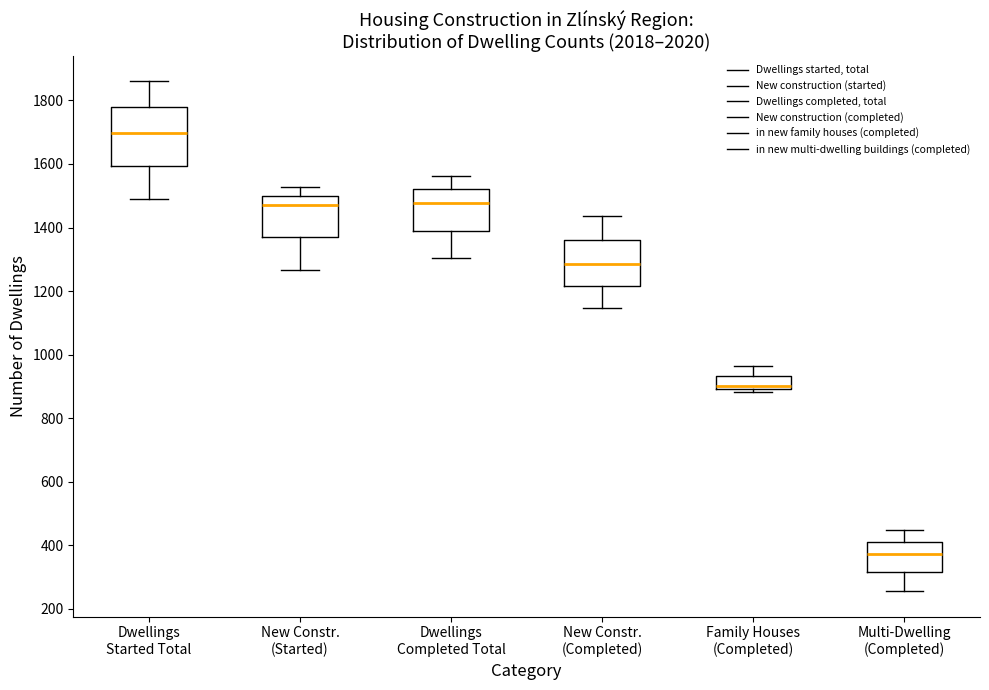

Reading left to right, read every box against the y-axis: the position of its median line, the range the box covers, and the ends of its whiskers. The values are not printed on the chart, so give them approximately, as read against the axis.

Dwellings Started Total: median 1700, box 1600 to 1780, whiskers 1500 to 1860
New Constr. (Started): median 1480, box 1360 to 1500, whiskers 1260 to 1520
Dwellings Completed Total: median 1480, box 1400 to 1520, whiskers 1300 to 1560
New Constr. (Completed): median 1280, box 1220 to 1360, whiskers 1140 to 1440
Family Houses (Completed): median 900 (just above the box's lower edge), box 900 to 940, whiskers 880 to 960
Multi-Dwelling (Completed): median 380, box 320 to 420, whiskers 260 to 440